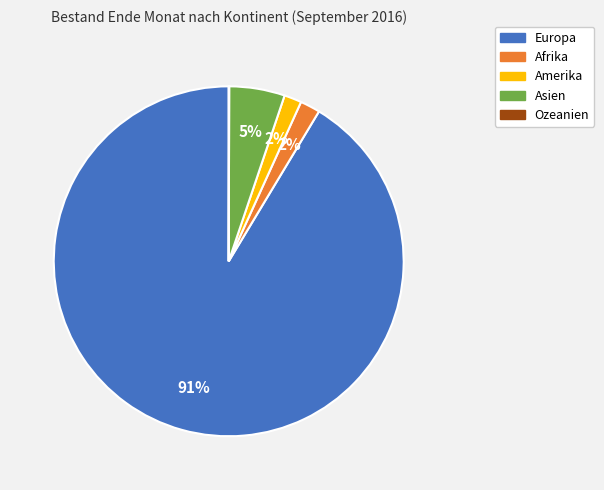

Which slice represents more than half of the pie?

Europa